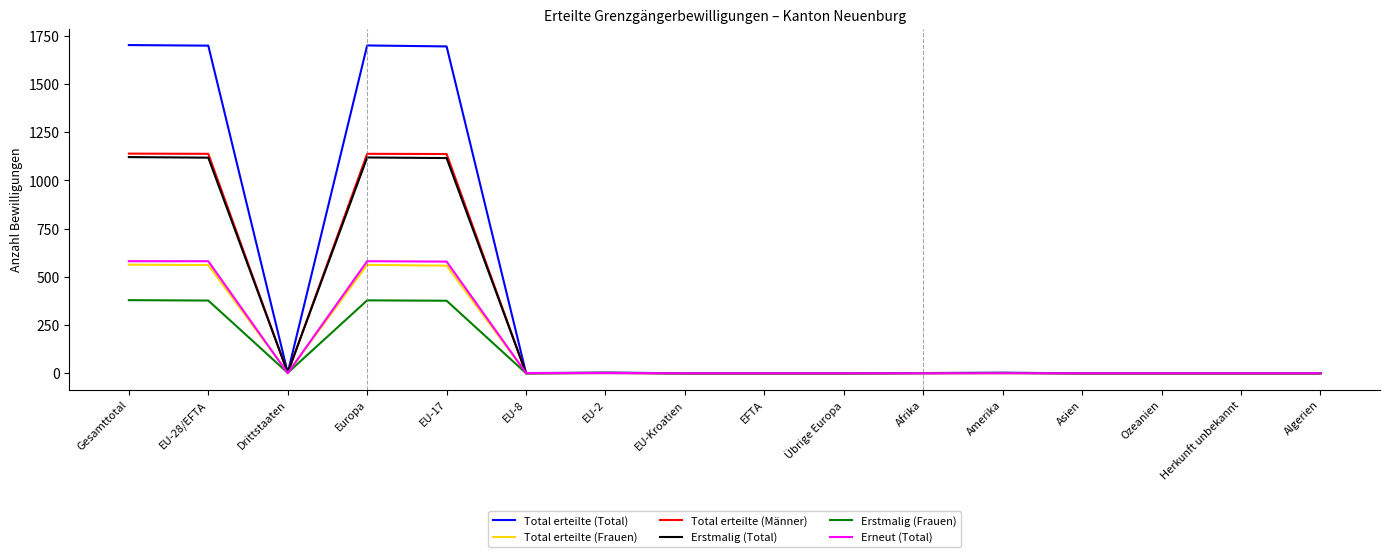

Which series has the largest total across all categories?

Total erteilte (Total)